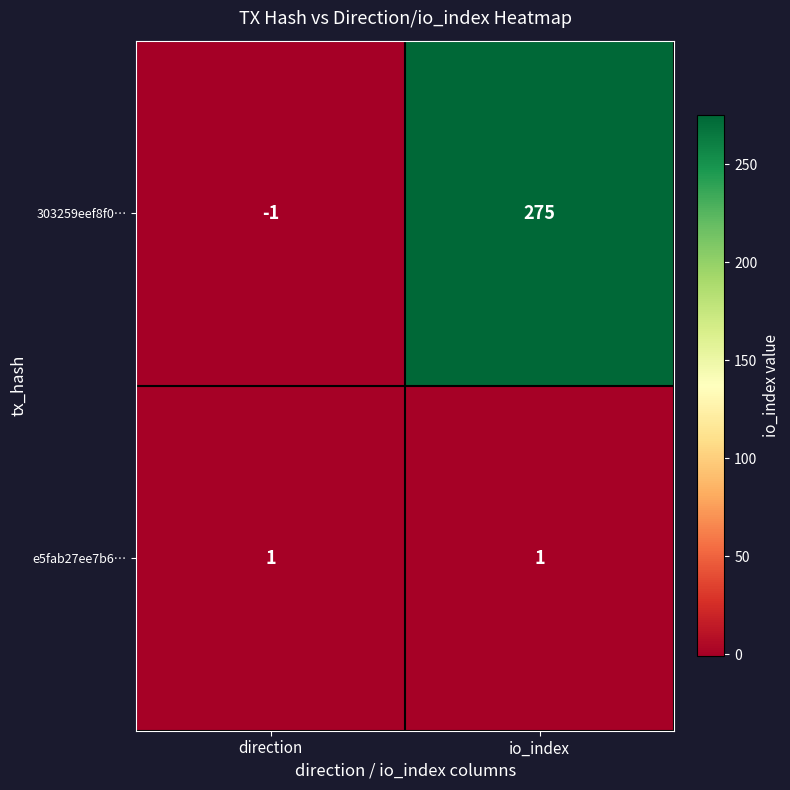

Reading left to right, list all the values displayed in this chart.

303259eef8f0…: -1	275
e5fab27ee7b6…: 1	1